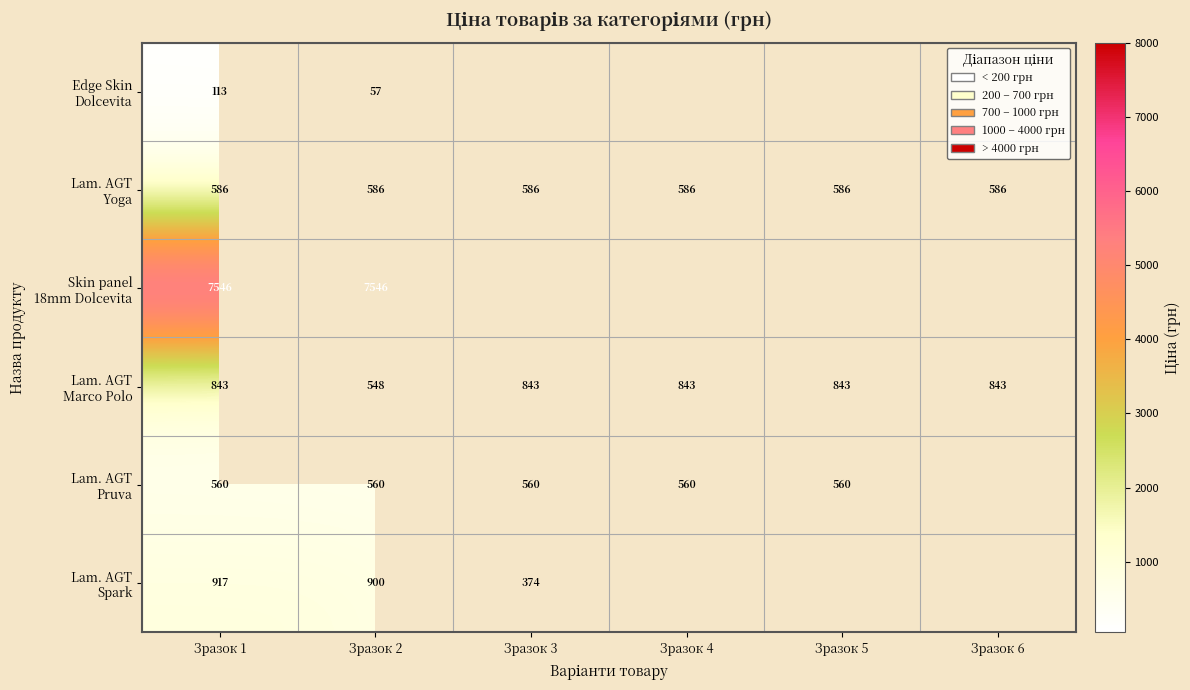

At which category does the chart reach its minimum across all series?

Зразок 2